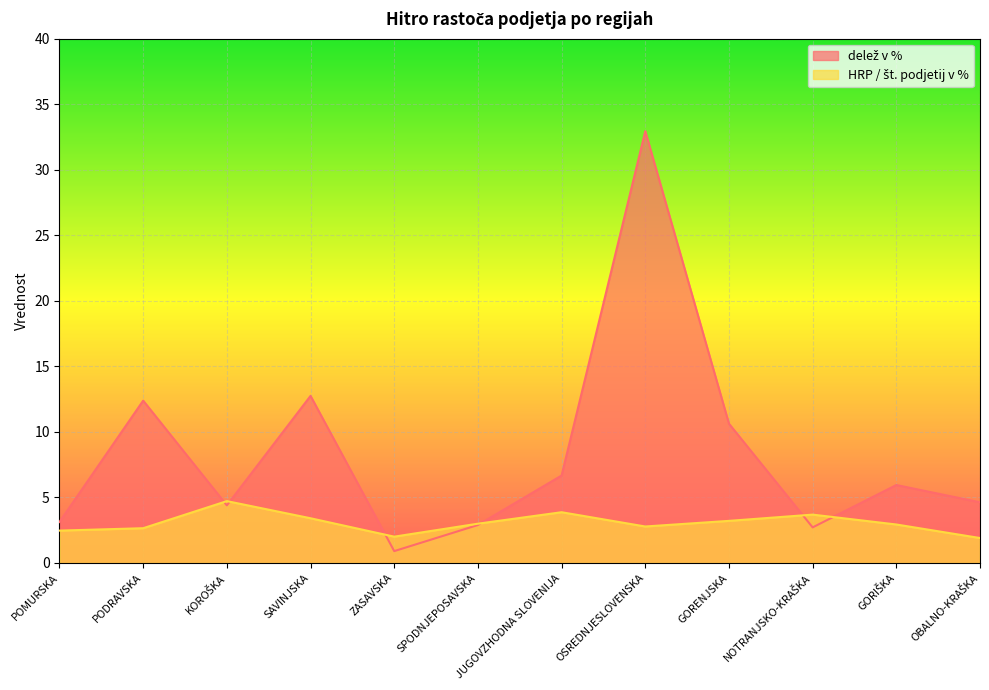

Count the number of categories in the chart.

12